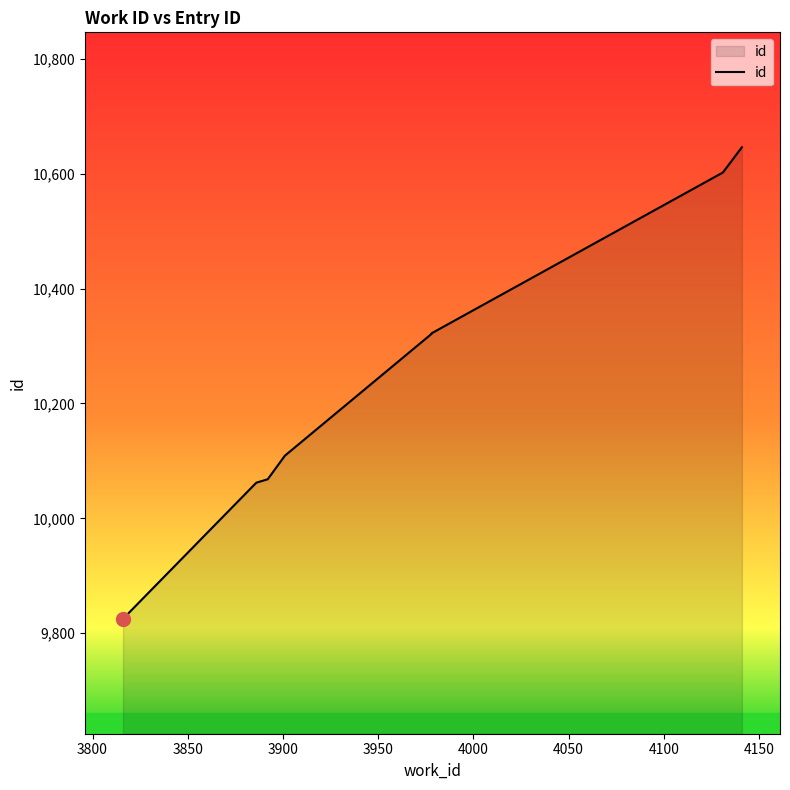

What is the change in value from 3886 to 3978?

+260